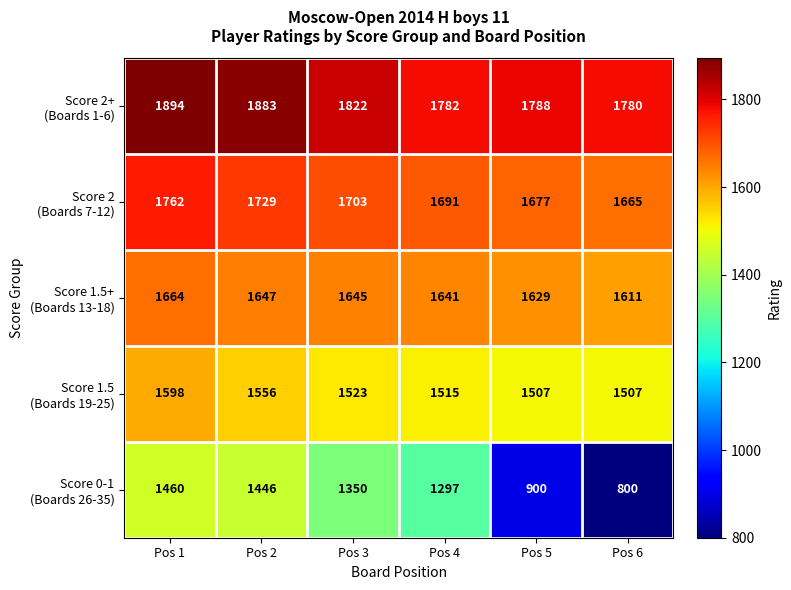

What is the difference between the highest and lowest values at Pos 6?

980